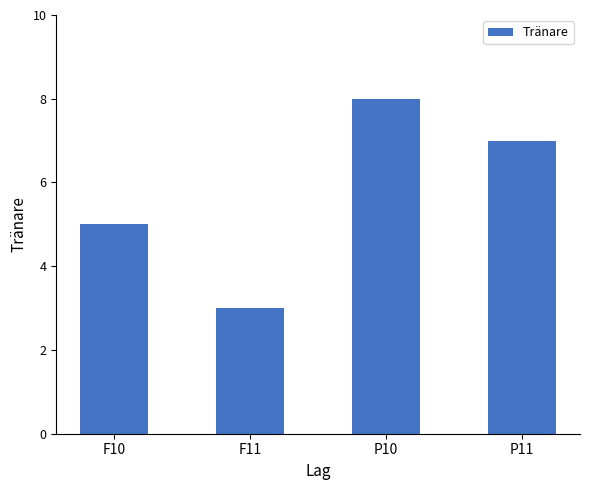

How many series are shown in this chart?

1